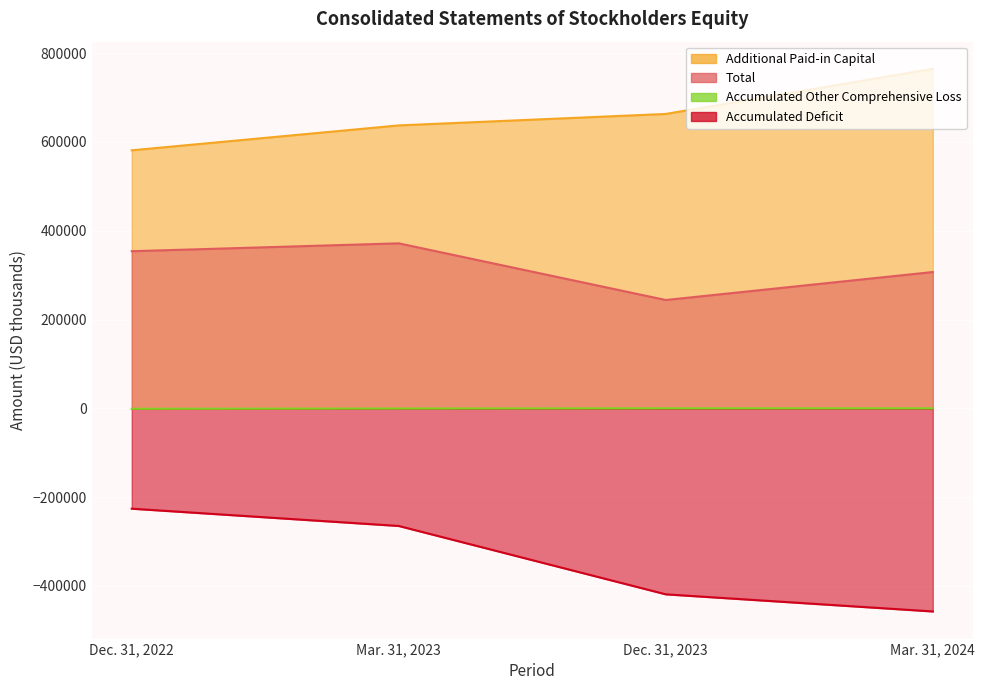

True or false: Accumulated Other Comprehensive Loss has a value of -785 at Dec. 31, 2022.

False